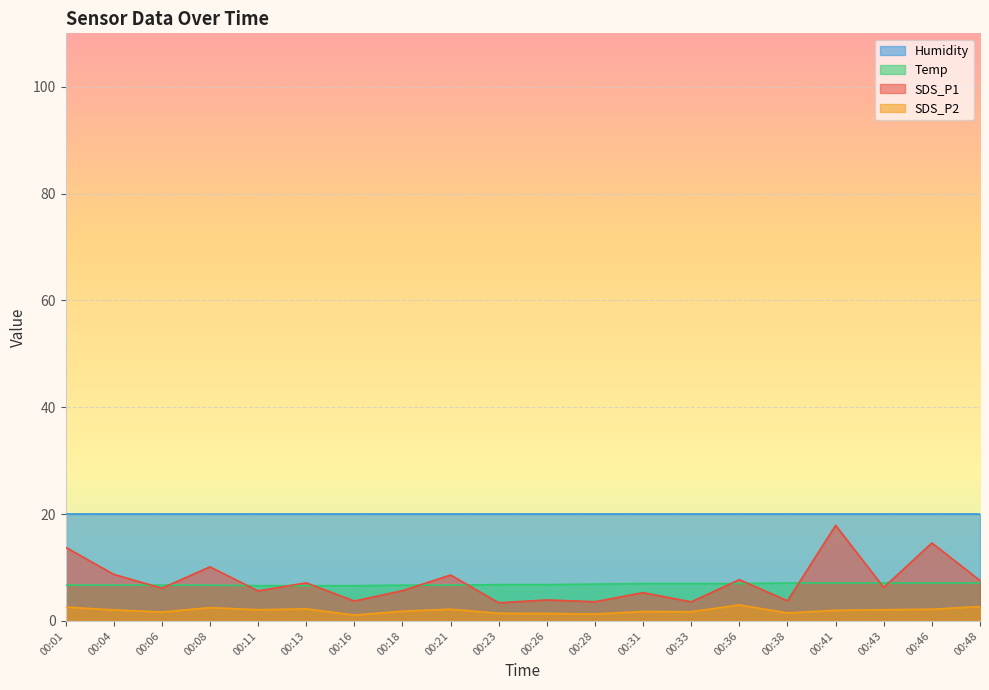

Read the SDS_P1 value at 00:16.

3.7